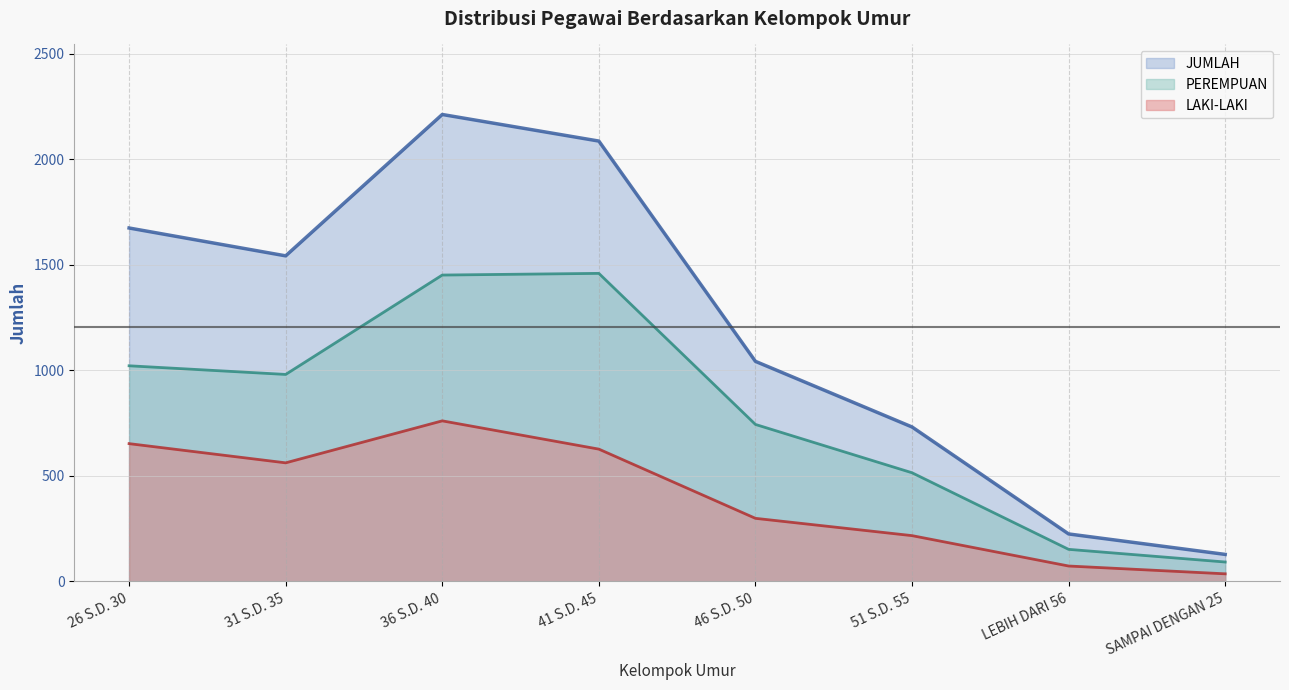

Which series has the largest range (max minus min)?

JUMLAH